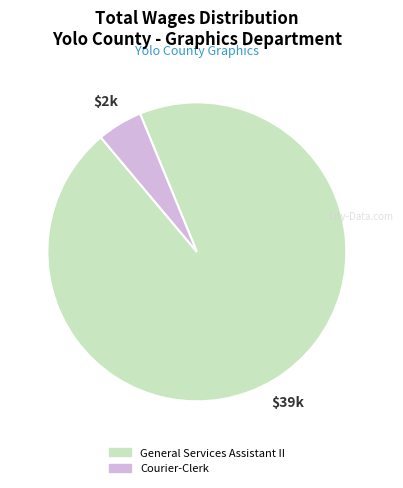

Which category accounts for the majority?

General Services Assistant II